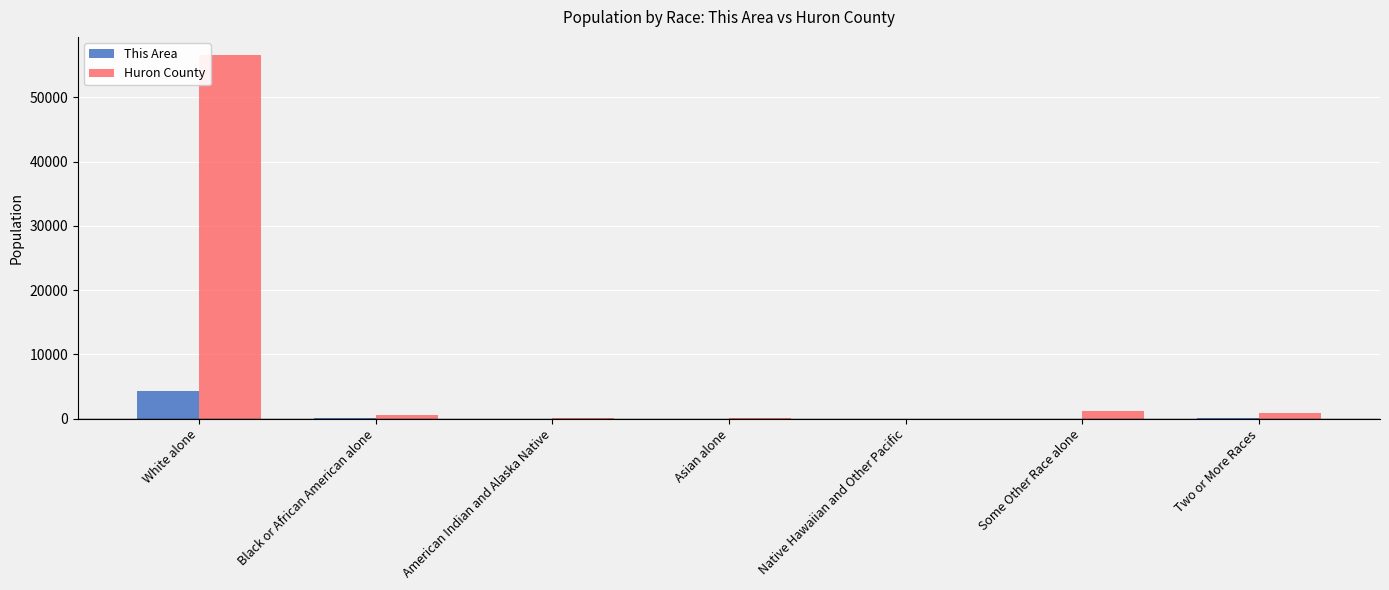

Which series changed the most between White alone and Black or African American alone?

Huron County